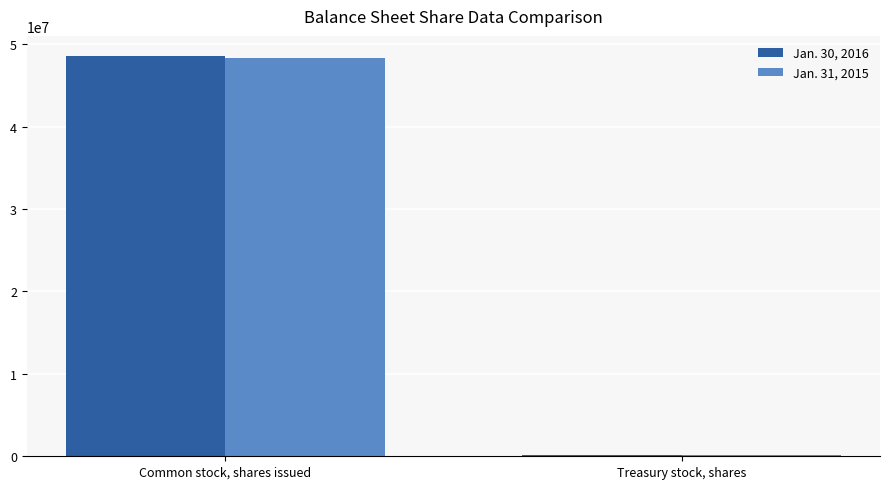

True or false: Jan. 30, 2016 has a value of 33314464 at Common stock, shares issued.

False